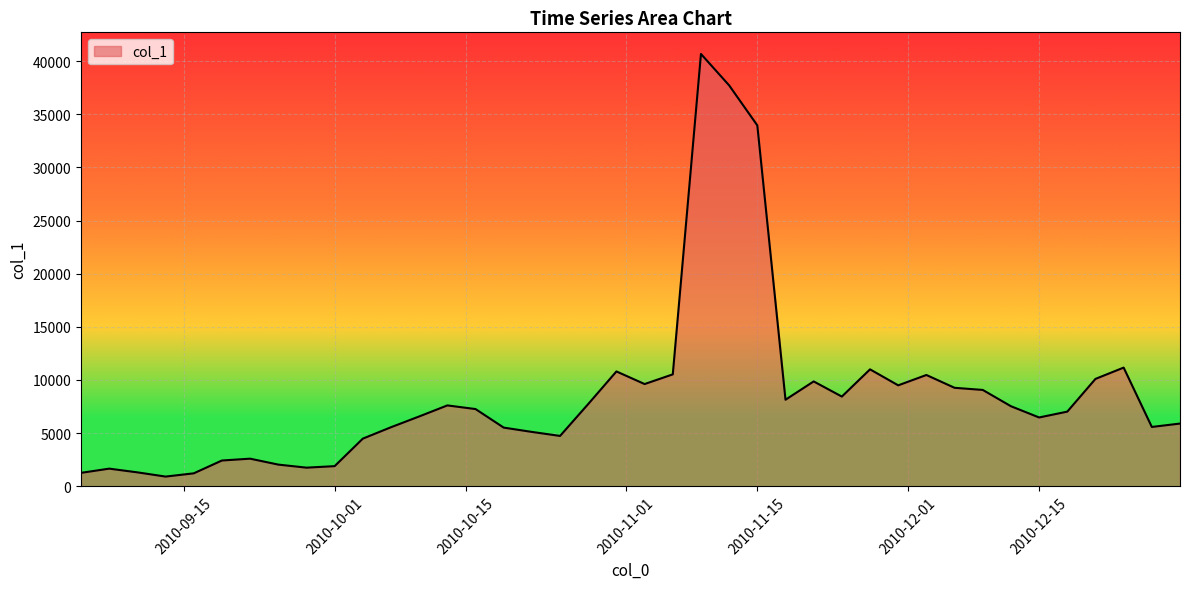

Count the number of data series in this chart.

1